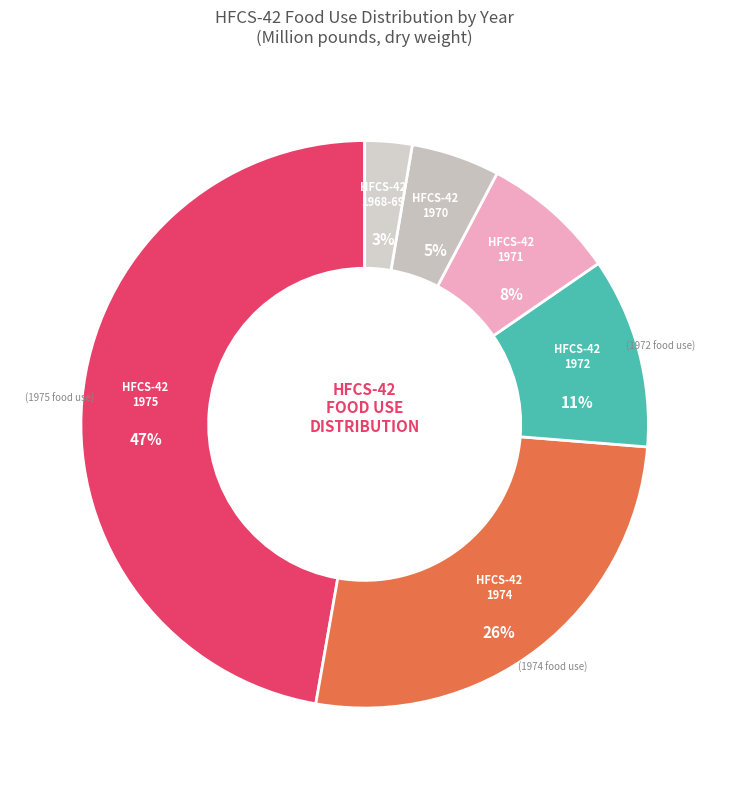

How many slices are in this pie chart?

6